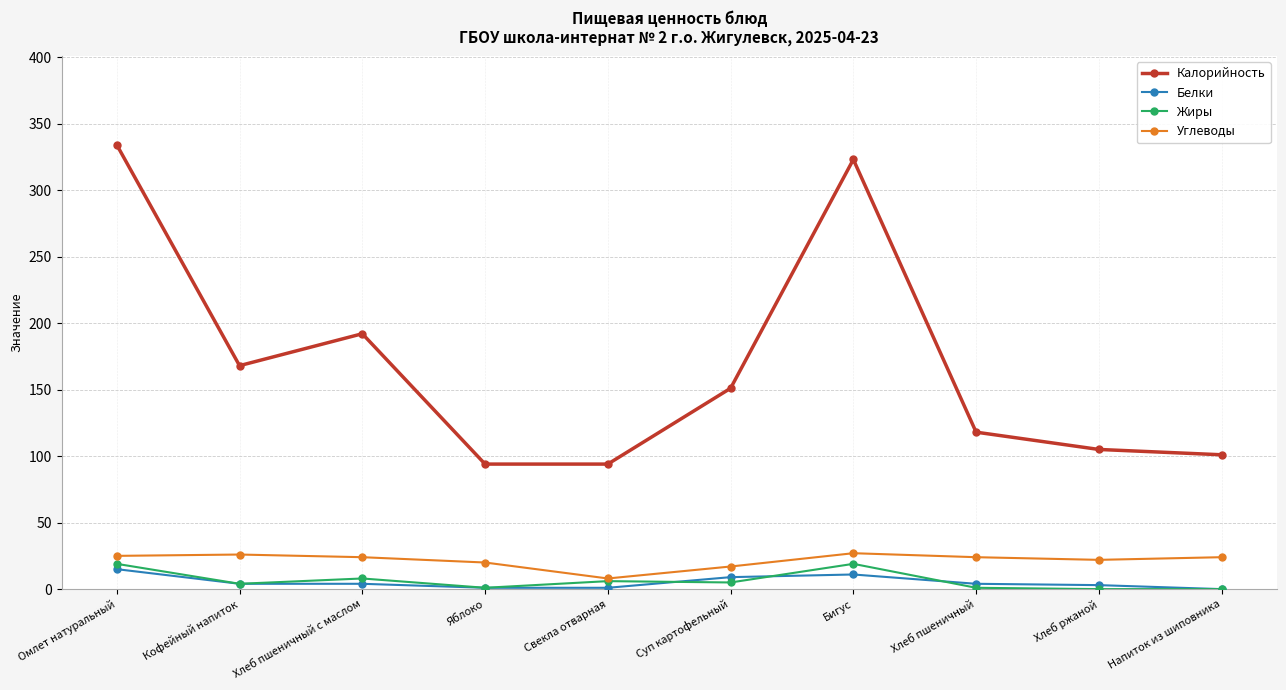

List the series in order of their peak value, highest first.

Калорийность, Углеводы, Жиры, Белки